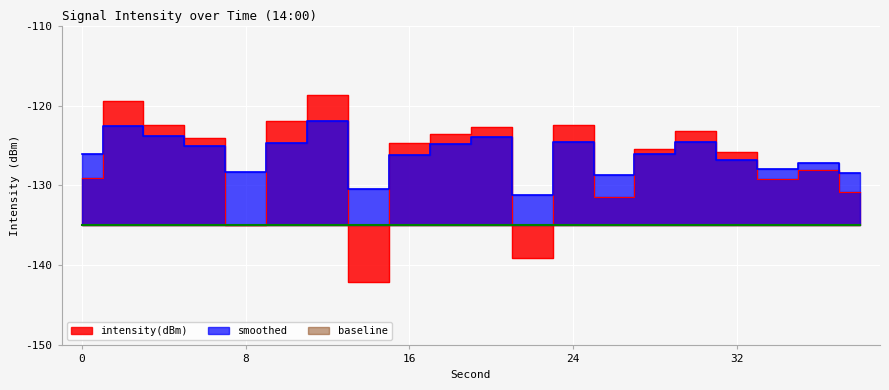

What is the total value across all series at 18?

-248.4